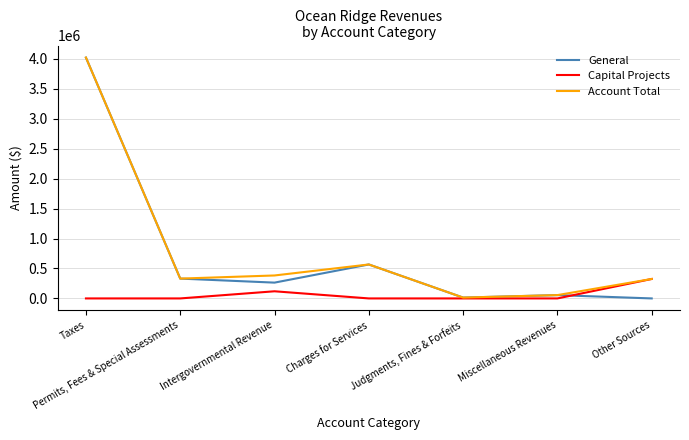

What is the sum of all General values?

5254179